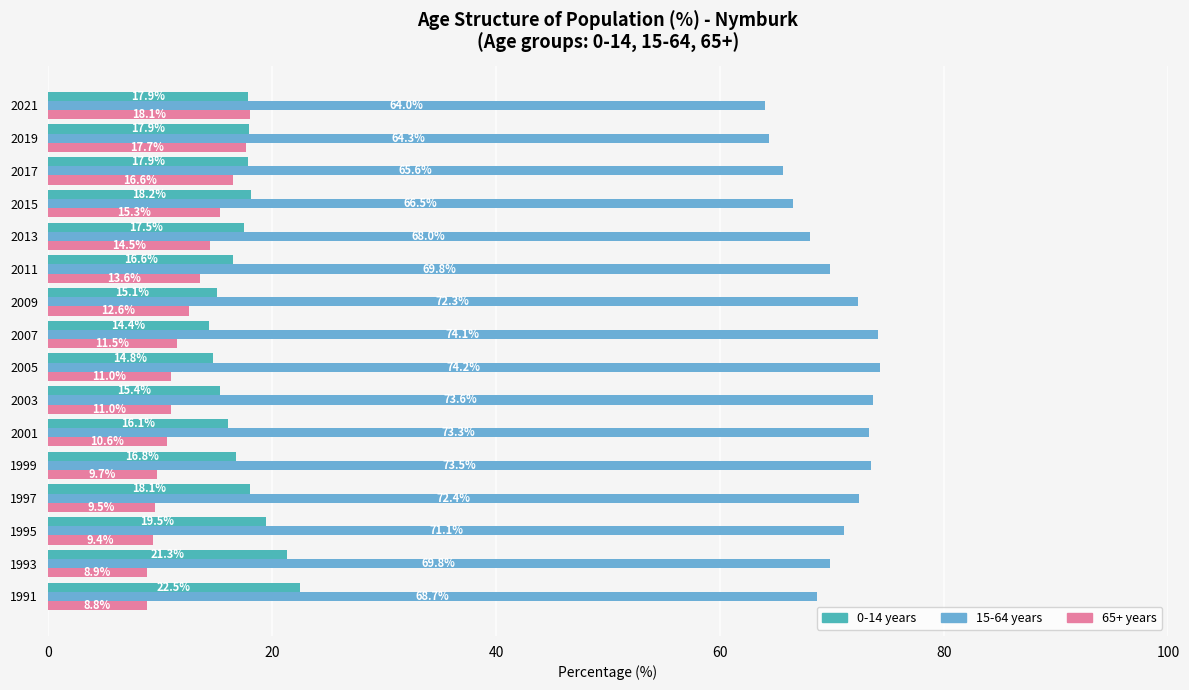

What is the spread (max minus min) of values at 1993?

60.9